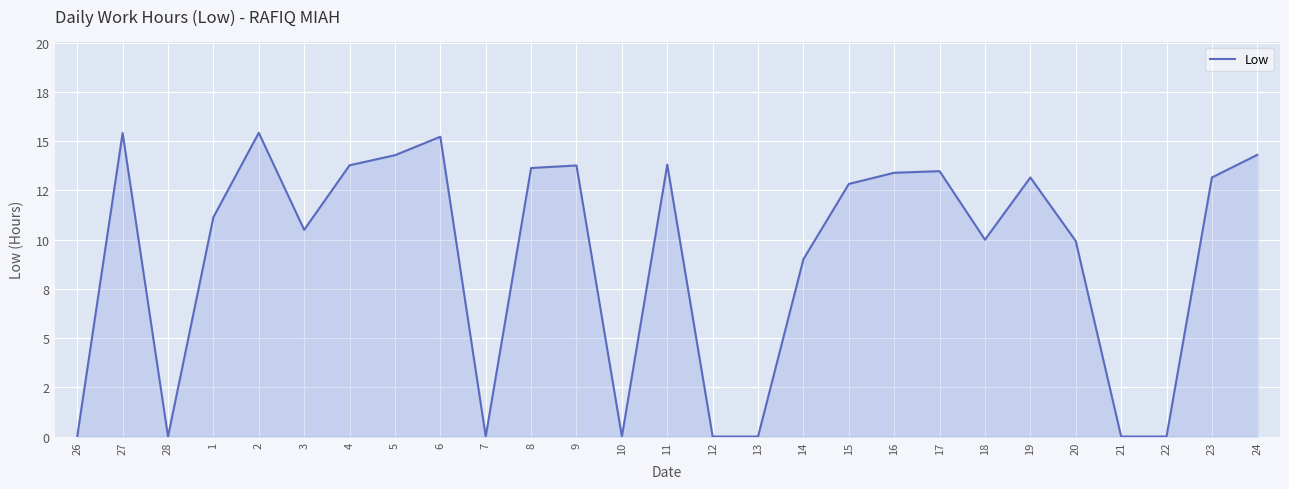

Is this an area chart (filled region under the line)?

Yes